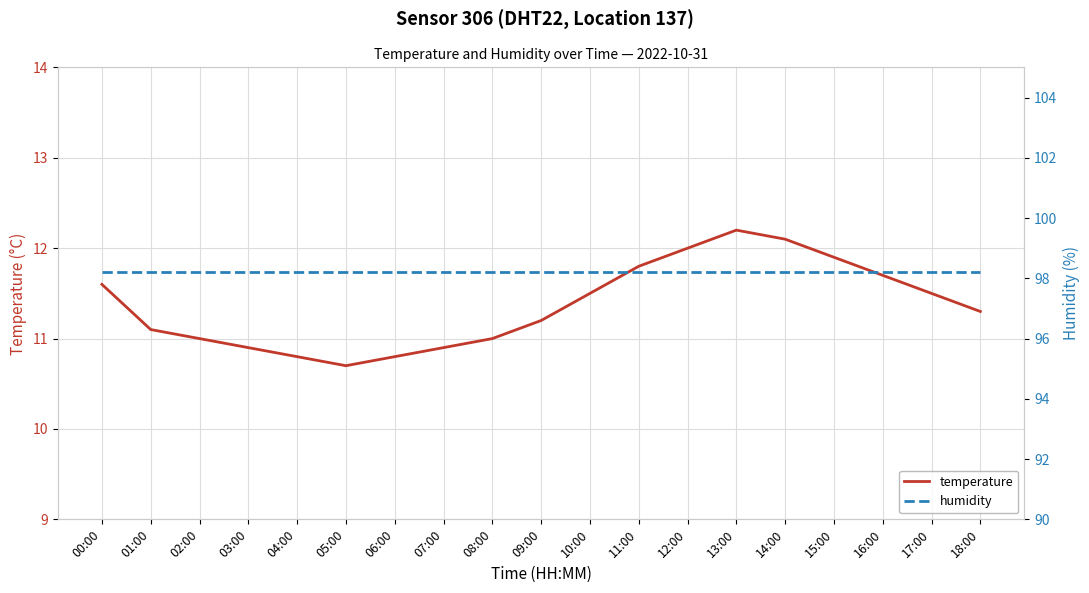

What is the difference between the temperature values at 05:00 and 03:00?

0.2